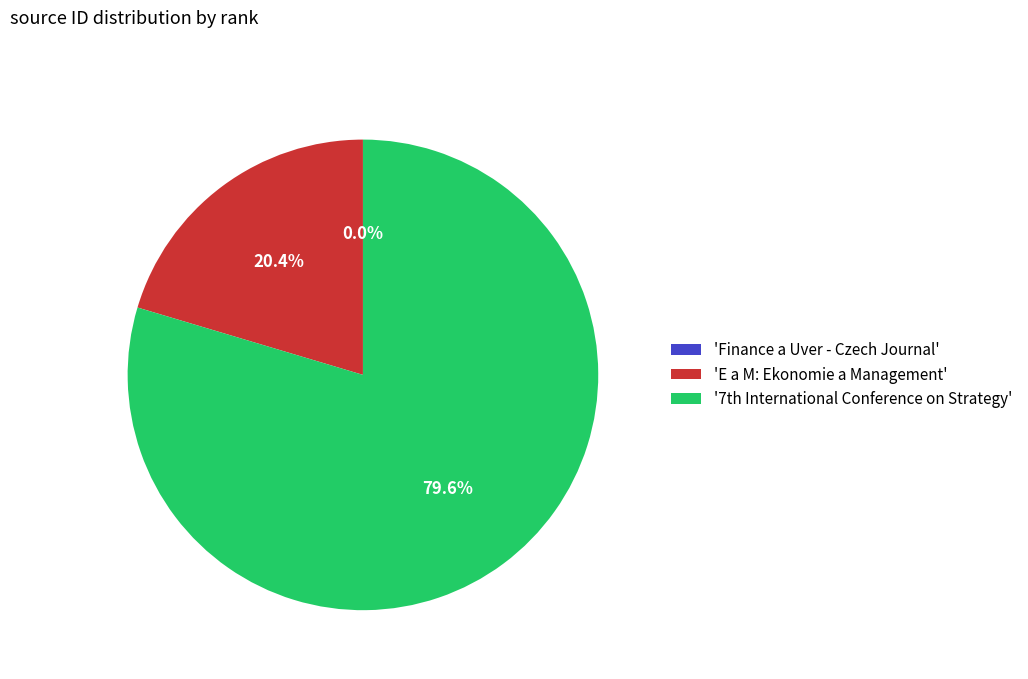

What portion of the pie excludes 'E a M: Ekonomie a Management'?

79.6%